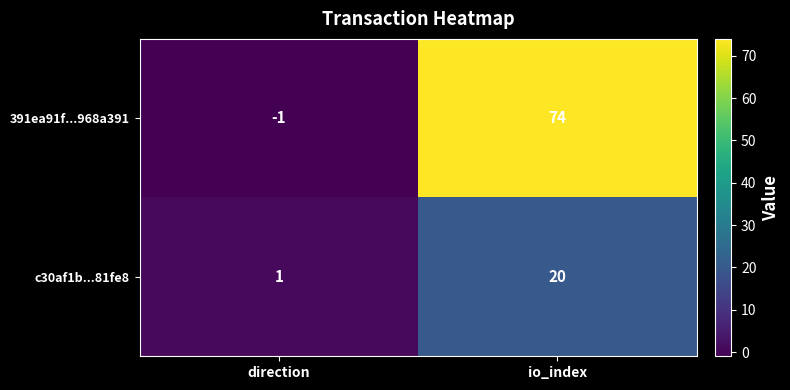

Reading left to right, list all the values displayed in this chart.

391ea91f...968a391: -1	74
c30af1b...81fe8: 1	20